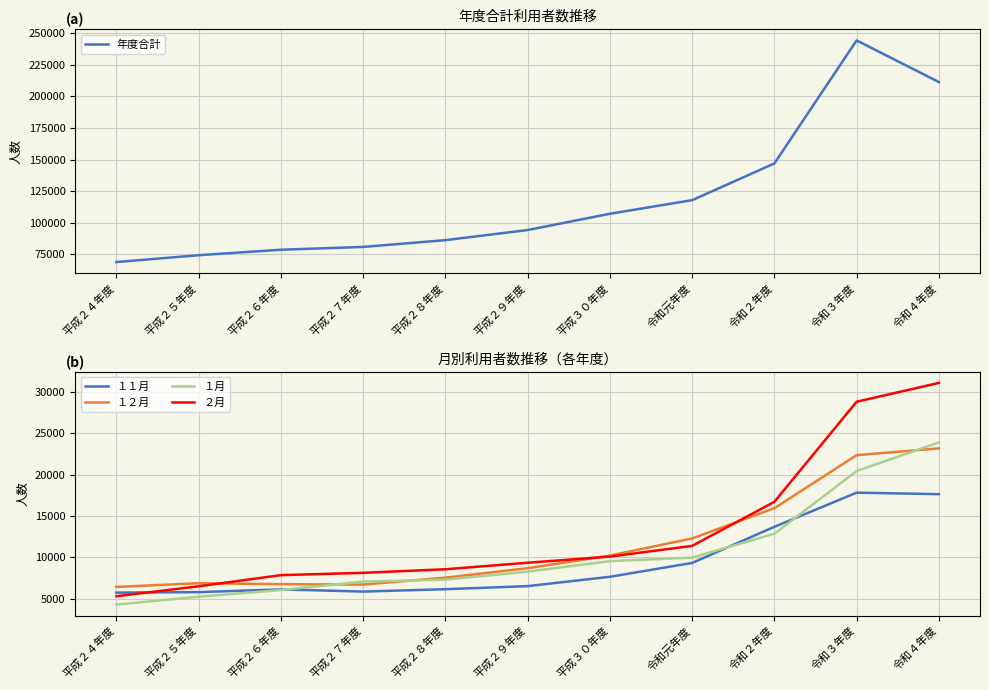

What is the greatest value displayed?

244254